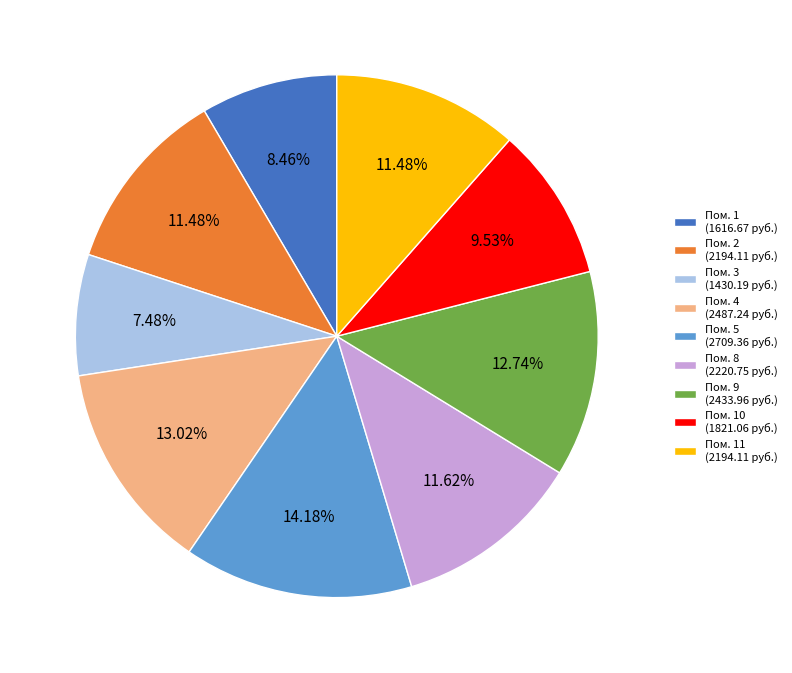

Which slice is the smallest?

Пом. 3 (1430.19 руб.)